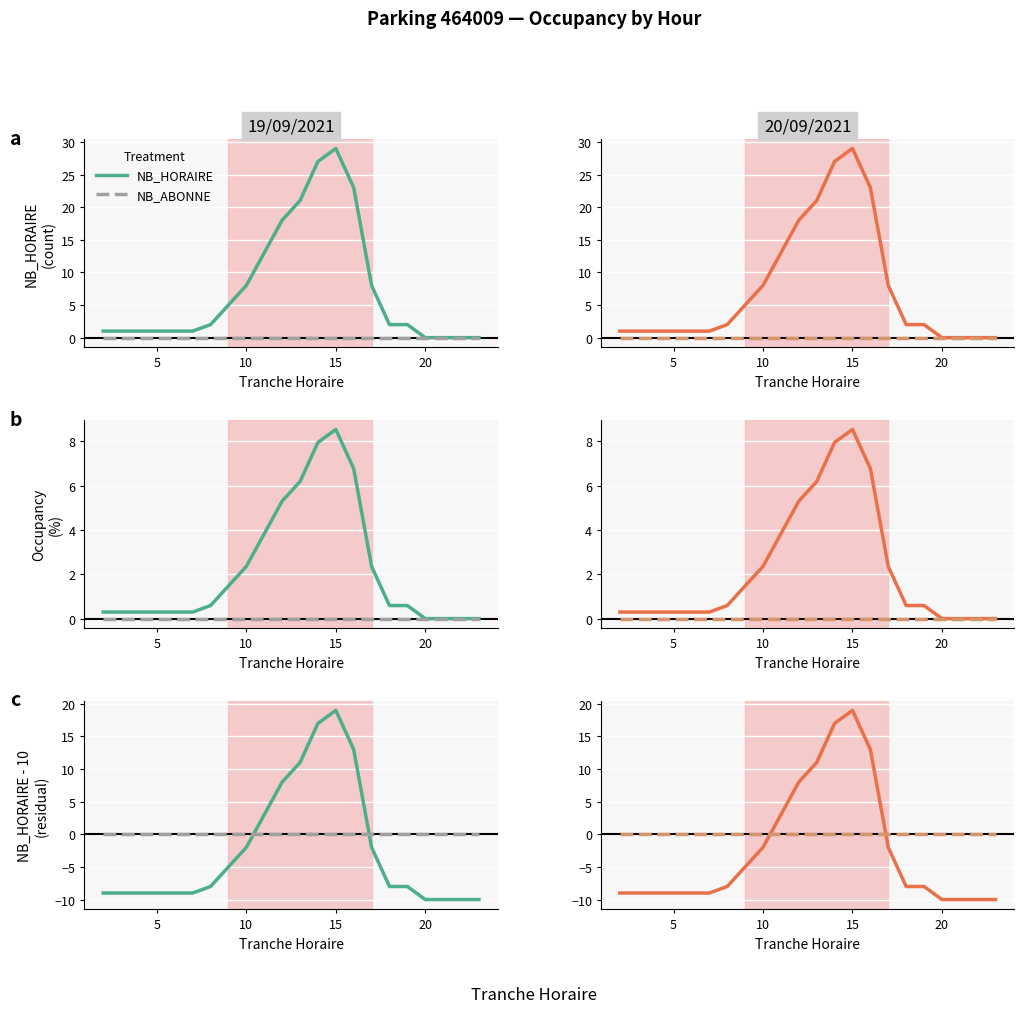

What is the smallest value displayed?

-10.0